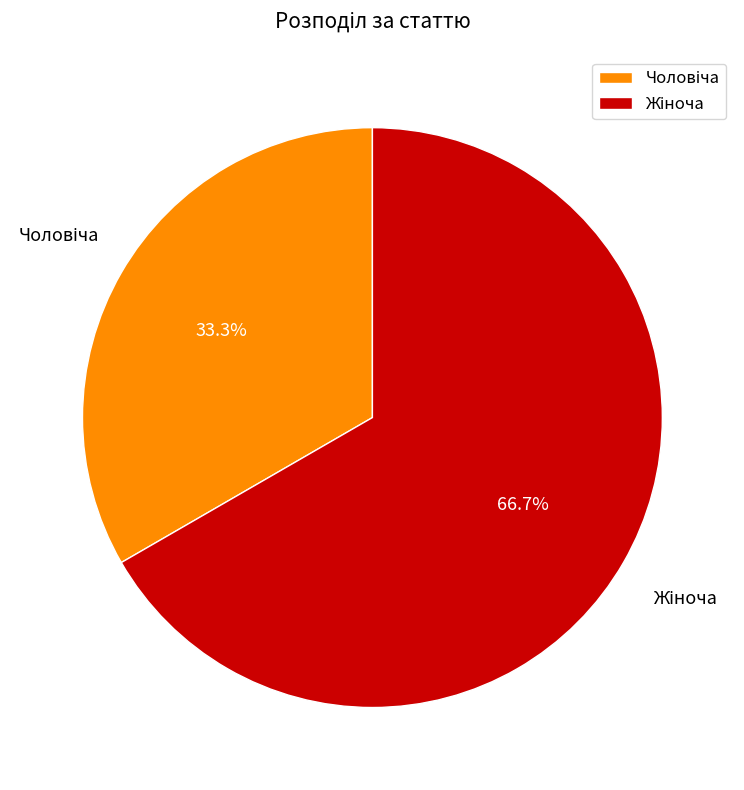

Is there a majority slice in this chart?

Yes